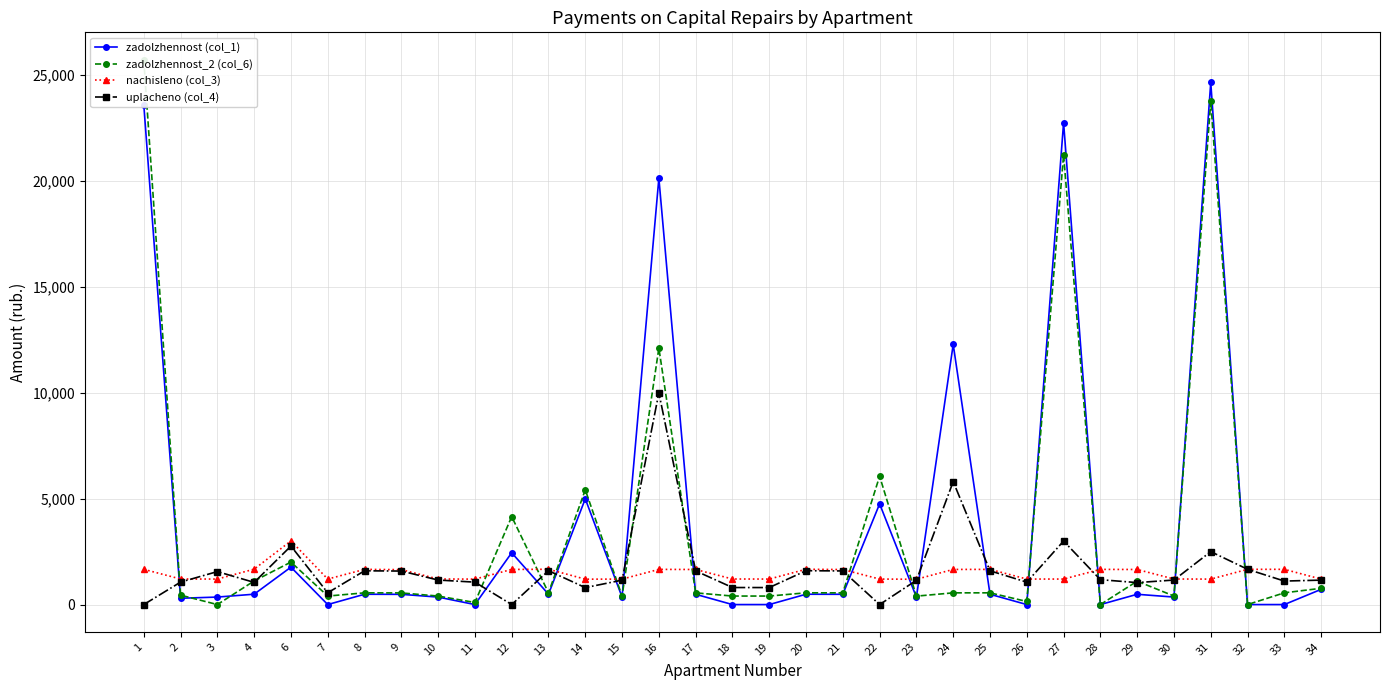

What is the value of the uplacheno (col_4) point at the 17th from the left?

804.7